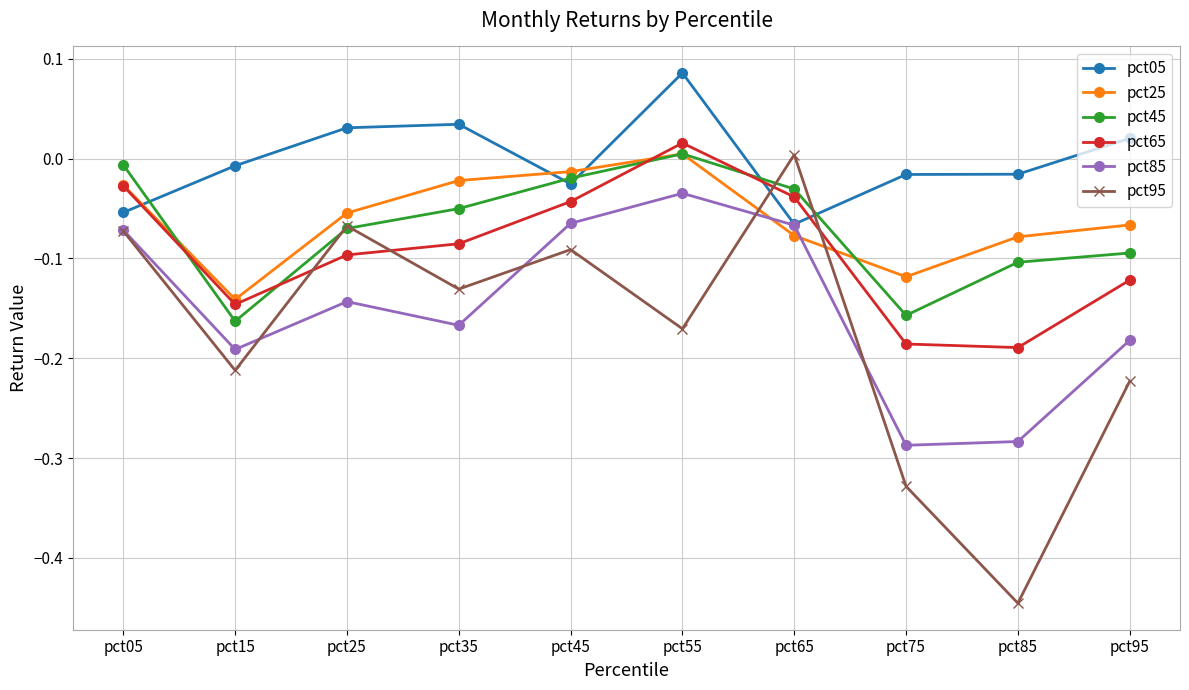

At which category does pct45 reach its first local valley?

pct15